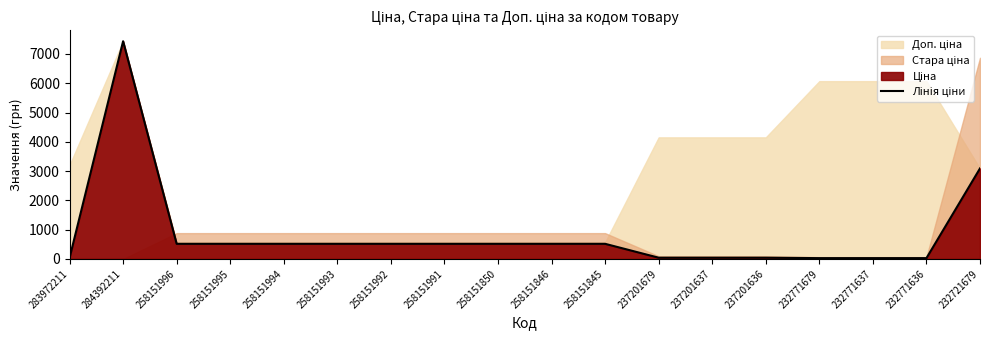

What is the difference between the maximum and minimum values?

7409.2